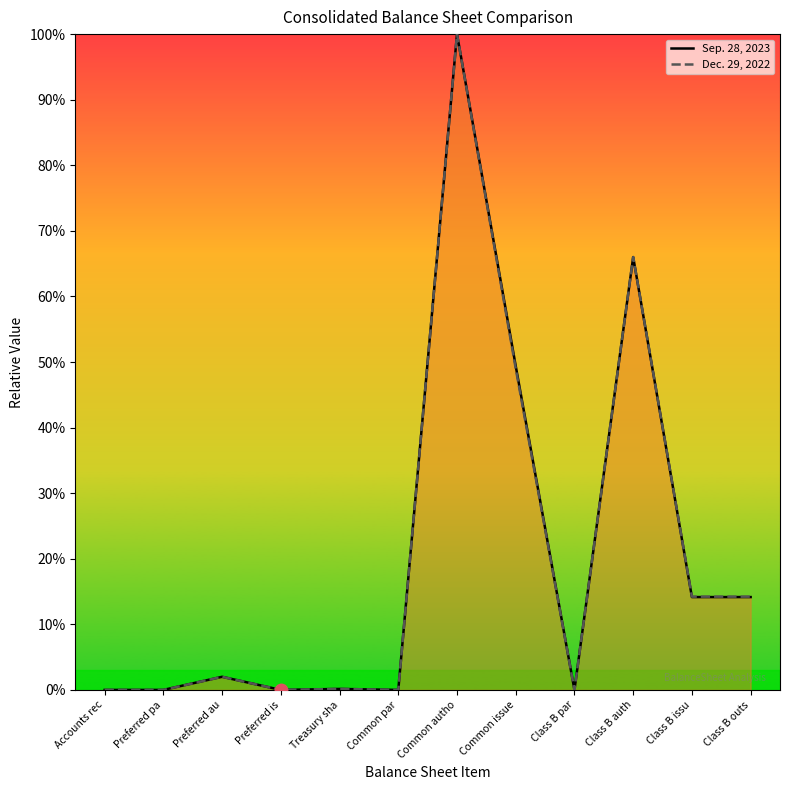

How many data points does each series have?

12